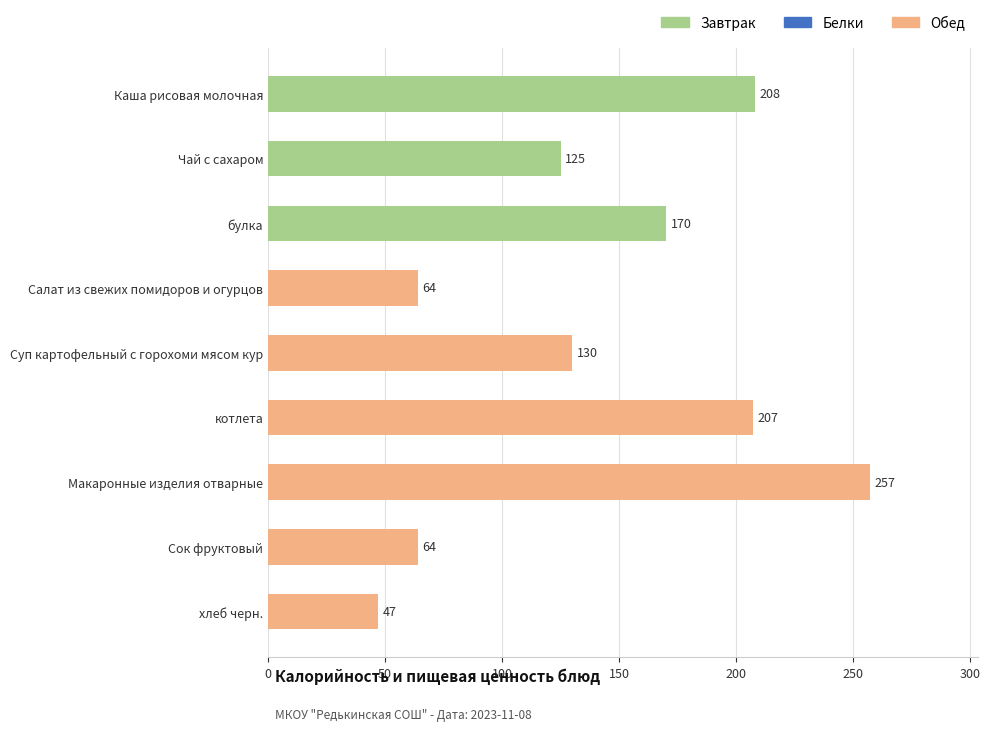

True or false: the data shows 87 at Суп картофельный с горохоми мясом кур.

False